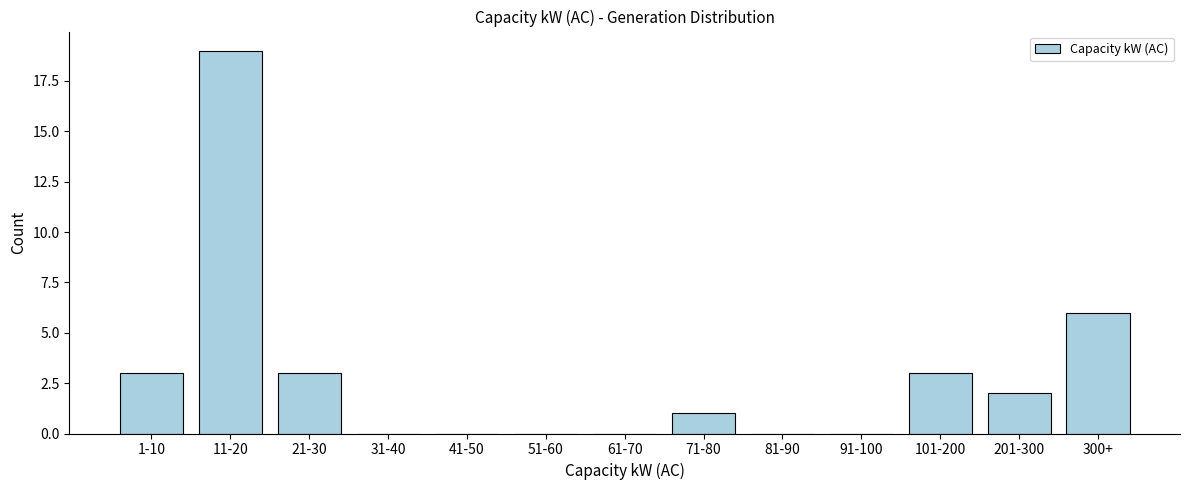

Reading left to right, list all the values displayed in this chart.

1-10=3	11-20=19	21-30=3	31-40=0	41-50=0	51-60=0	61-70=0	71-80=1	81-90=0	91-100=0	101-200=3	201-300=2	300+=6